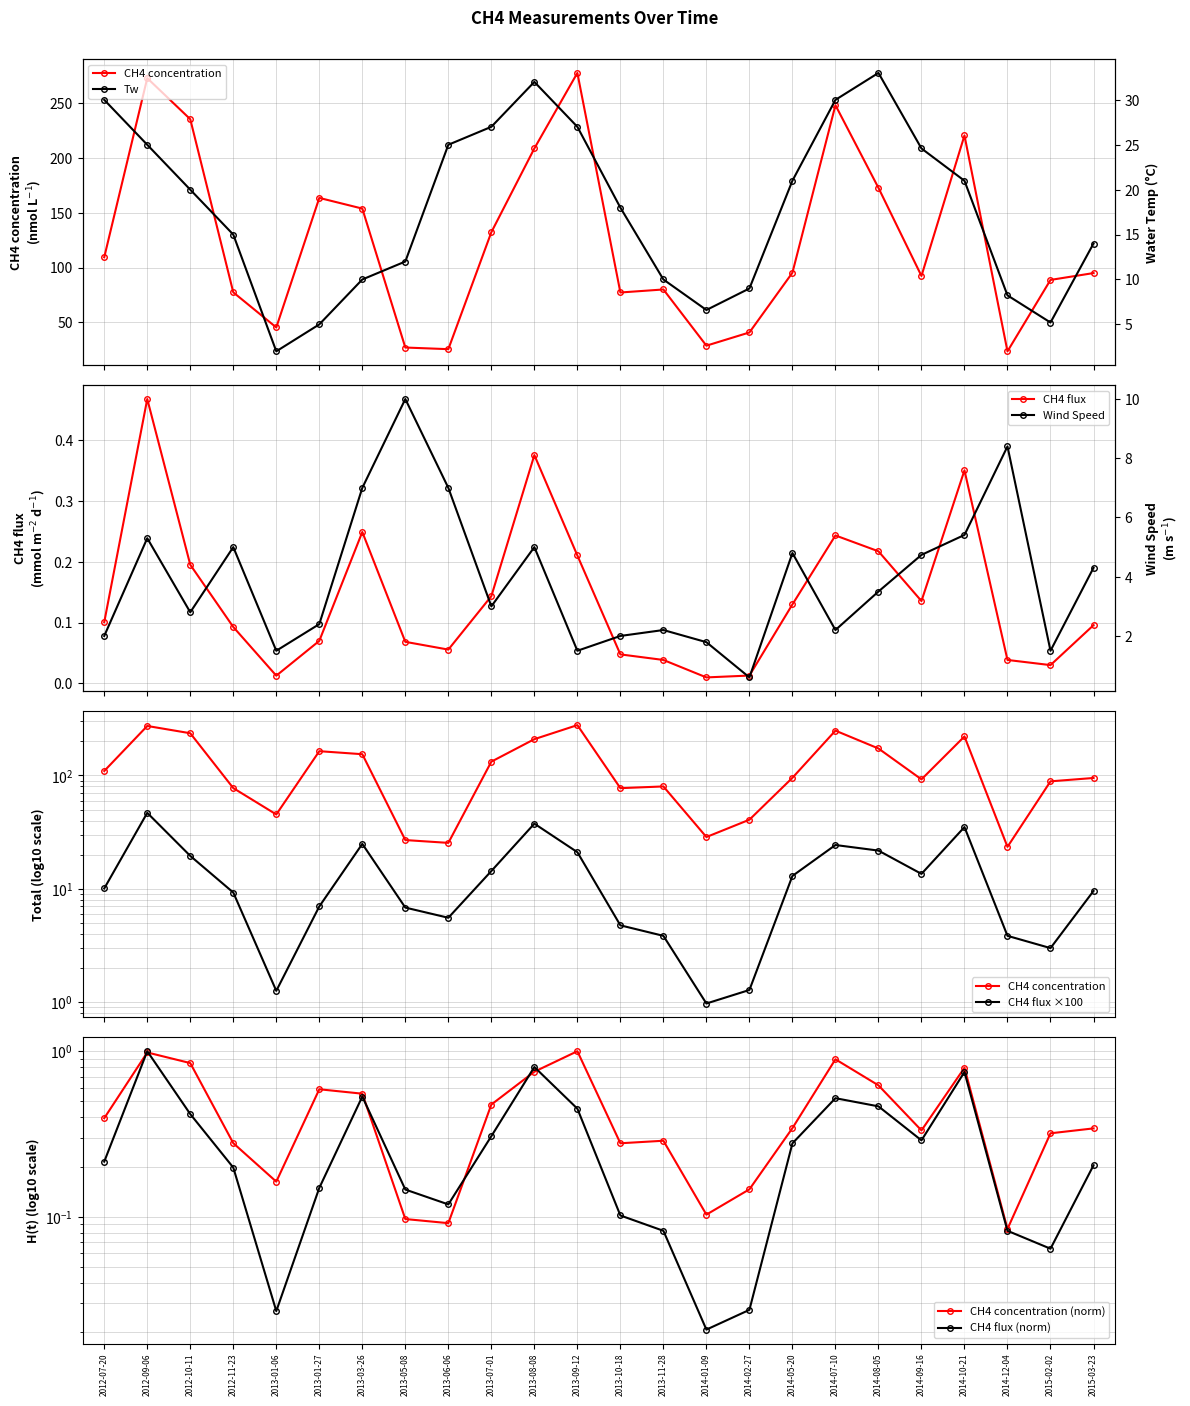

What is the value of the WS point at the 10th from the left?

3.0